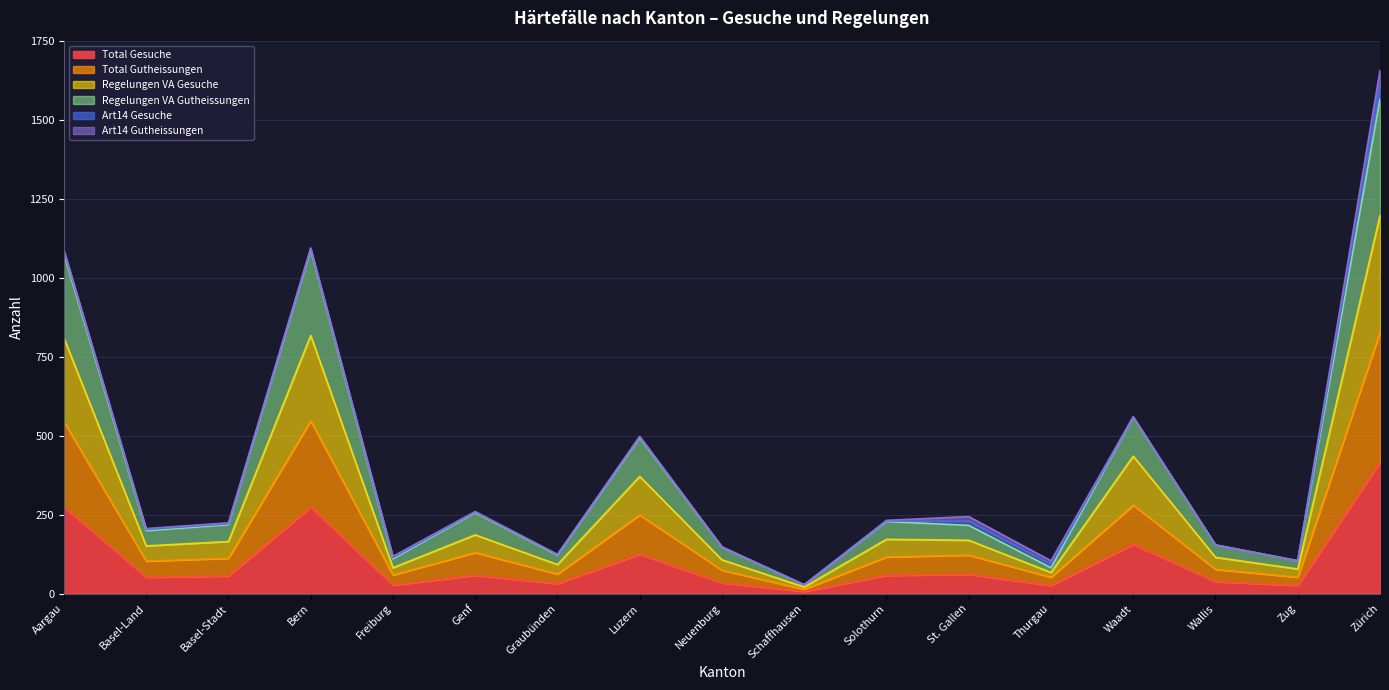

What is the difference between the maximum and minimum values in the Total Gutheissungen series?

814